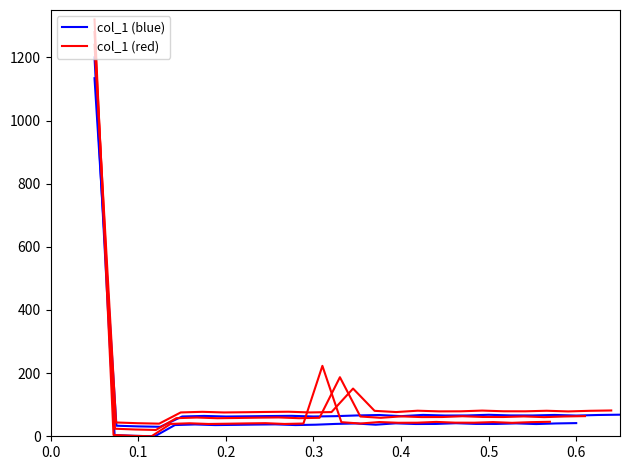

Rank the series by their maximum value, from highest to lowest.

col_1 (red), col_1 (blue)